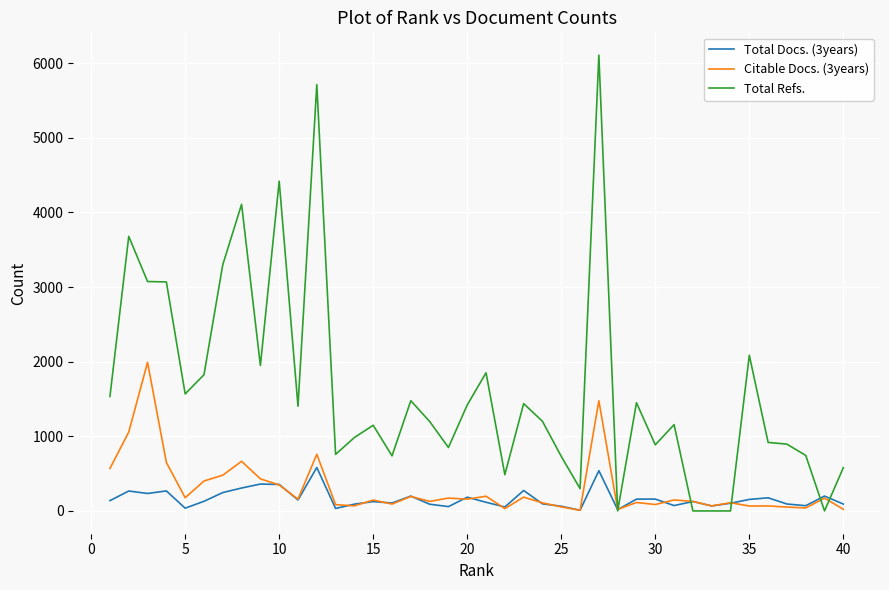

List the series in order of their peak value, lowest first.

Total Docs. (3years), Citable Docs. (3years), Total Refs.